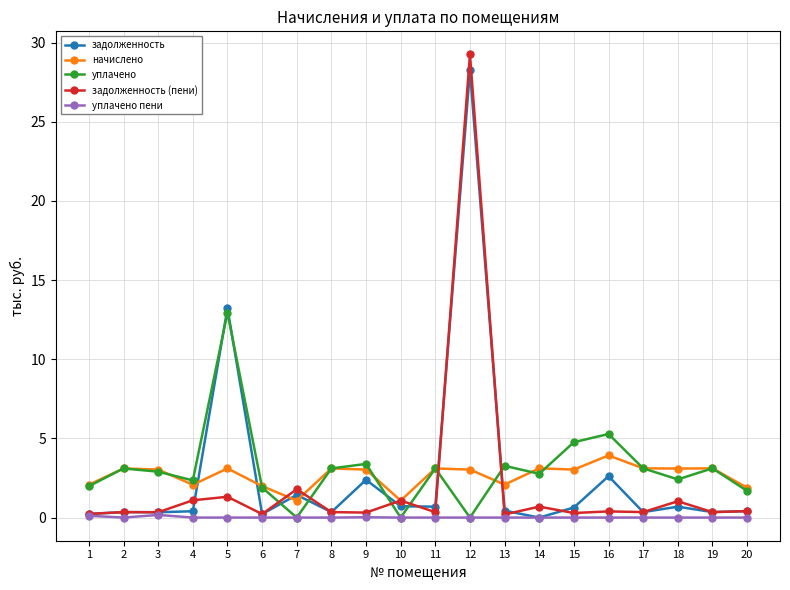

What is the sum of all задолженность values?

54.0